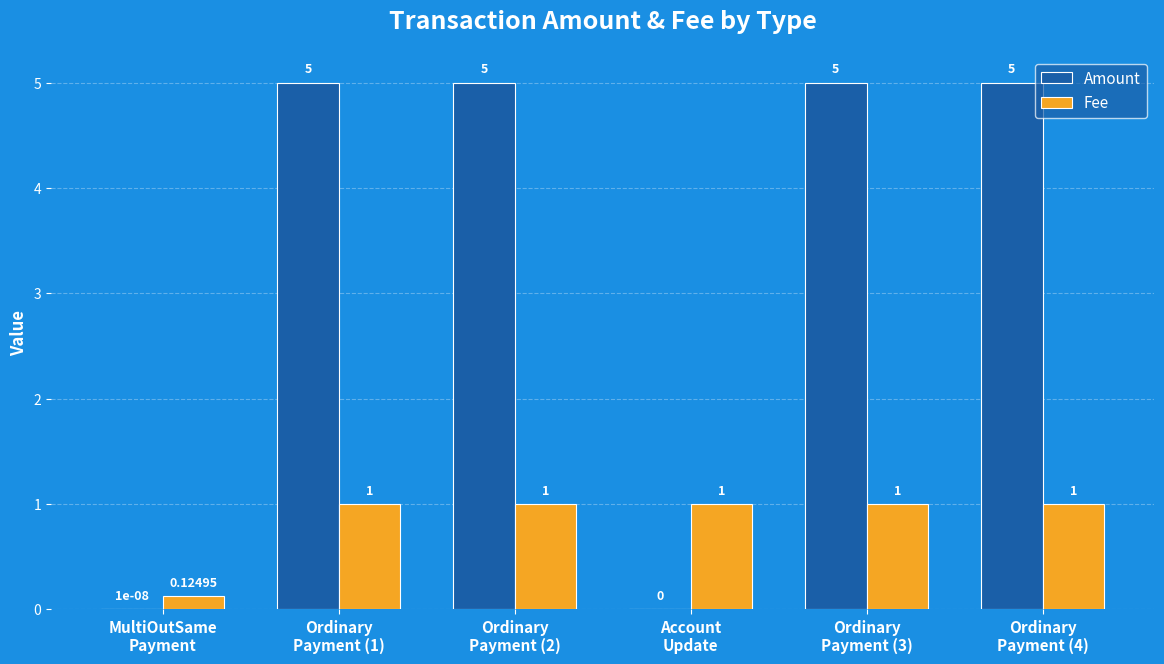

How many values in Amount are above zero?

5